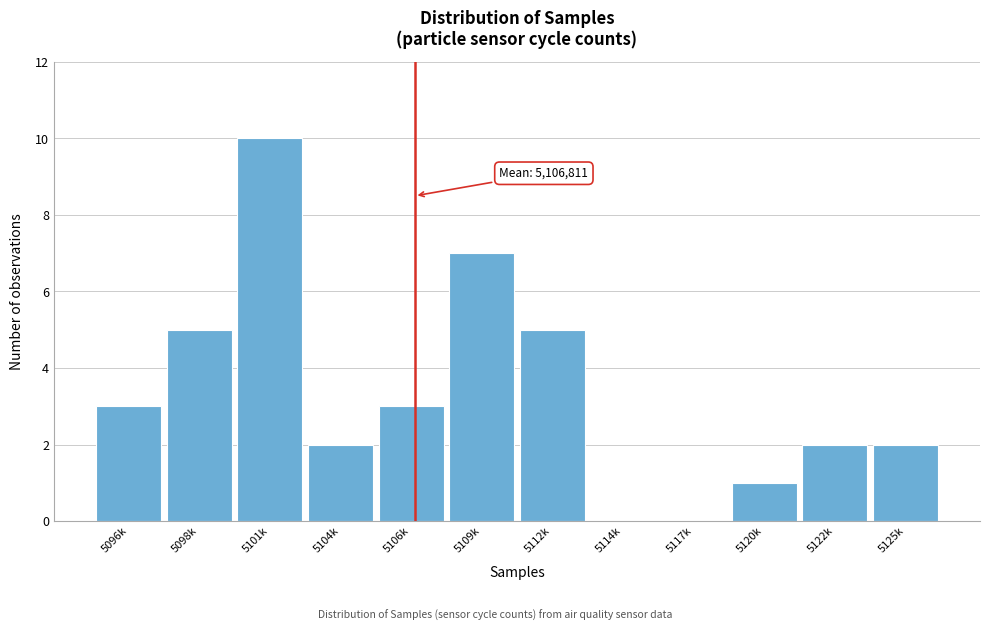

Reading left to right, list all the values displayed in this chart.

5096k=3	5098k=5	5101k=10	5104k=2	5106k=3	5109k=7	5112k=5	5114k=0	5117k=0	5120k=1	5122k=2	5125k=2